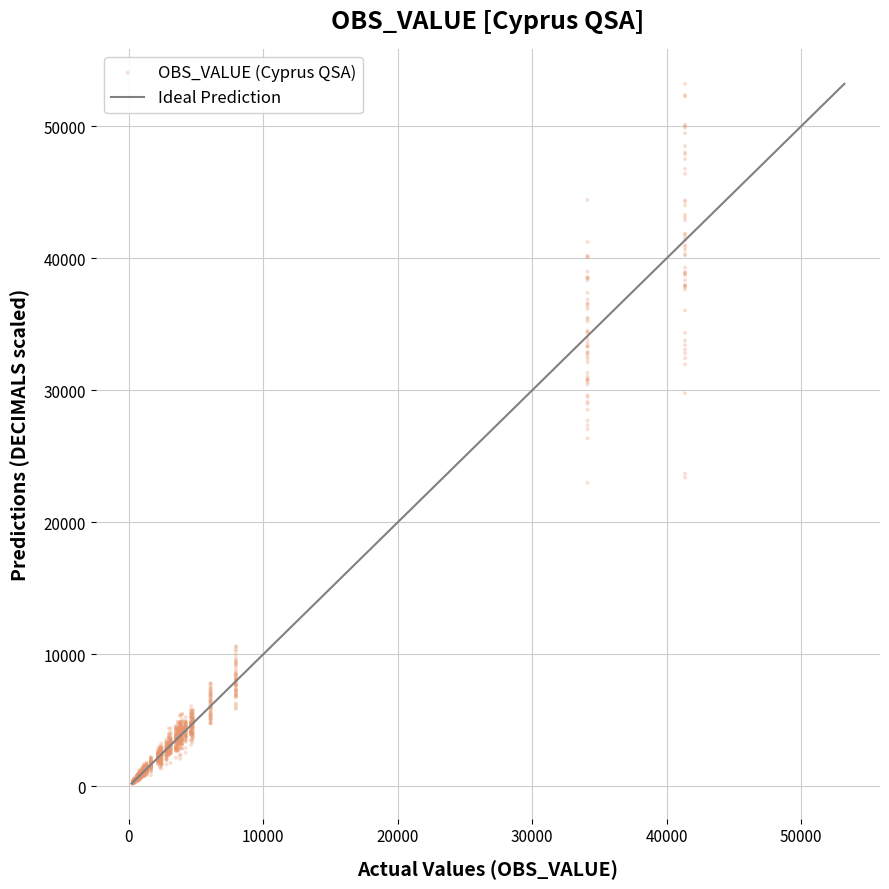

What is the range of X values (max minus min)?

41047.4